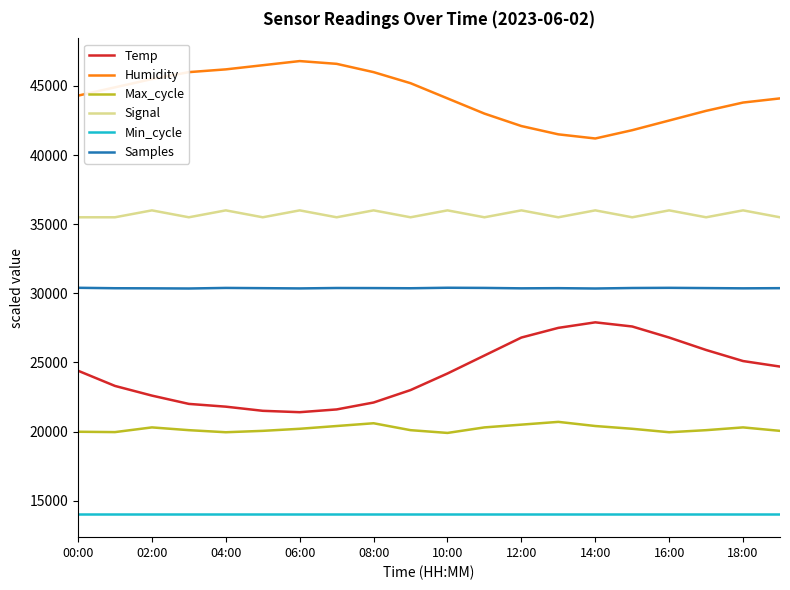

How many lines are shown in the chart?

6